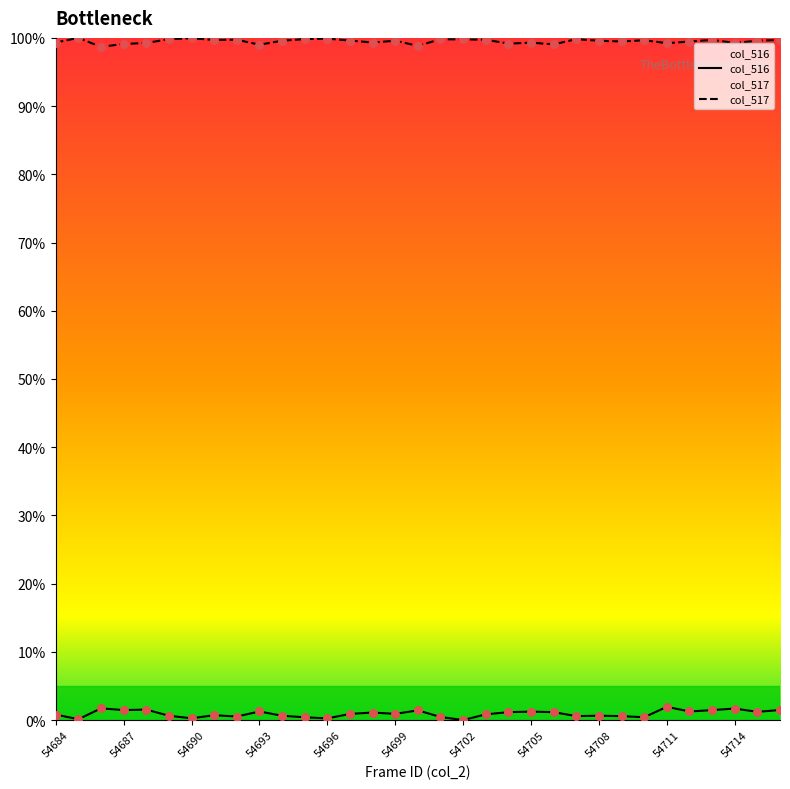

At how many categories does at least one series exceed 37?

33